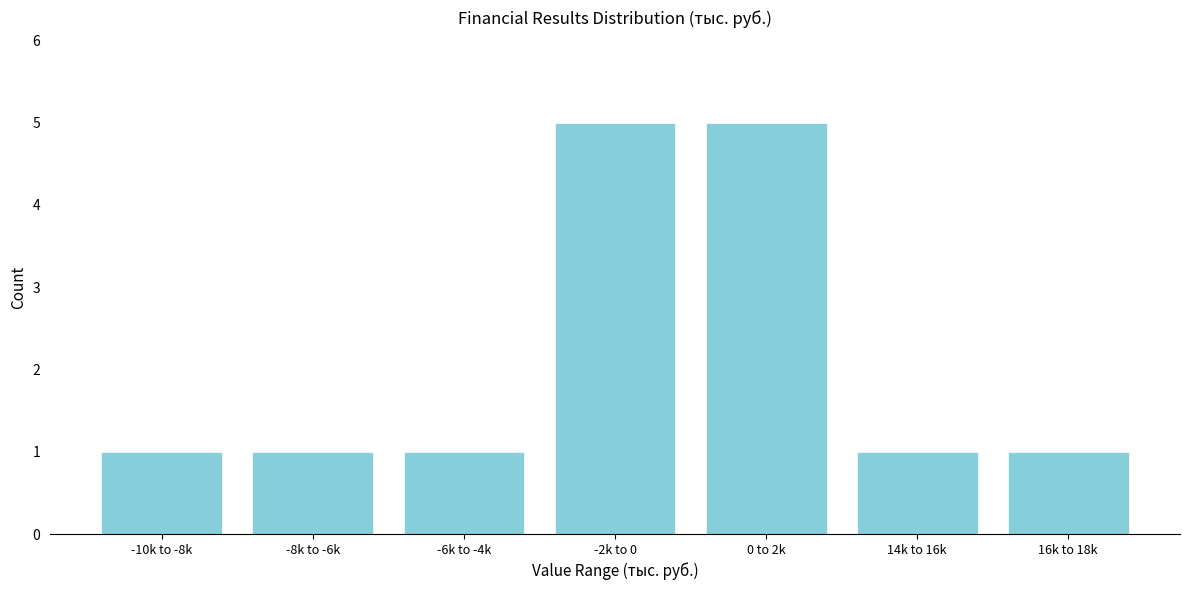

Reading right to left, list all the values displayed in this chart.

16k to 18k=1	14k to 16k=1	0 to 2k=5	-2k to 0=5	-6k to -4k=1	-8k to -6k=1	-10k to -8k=1